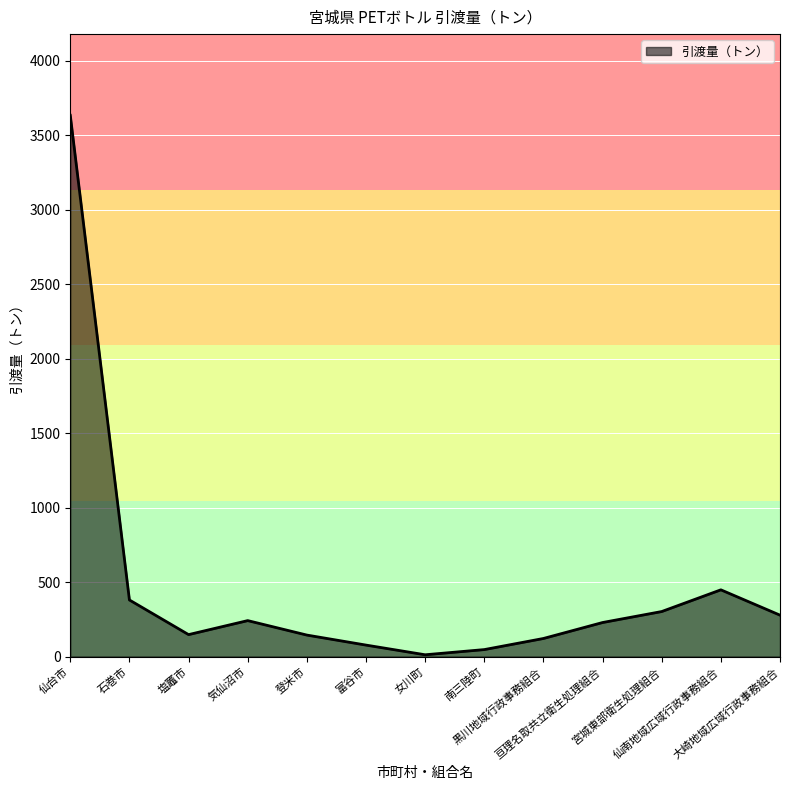

What is the approximate value at 気仙沼市?

241.2